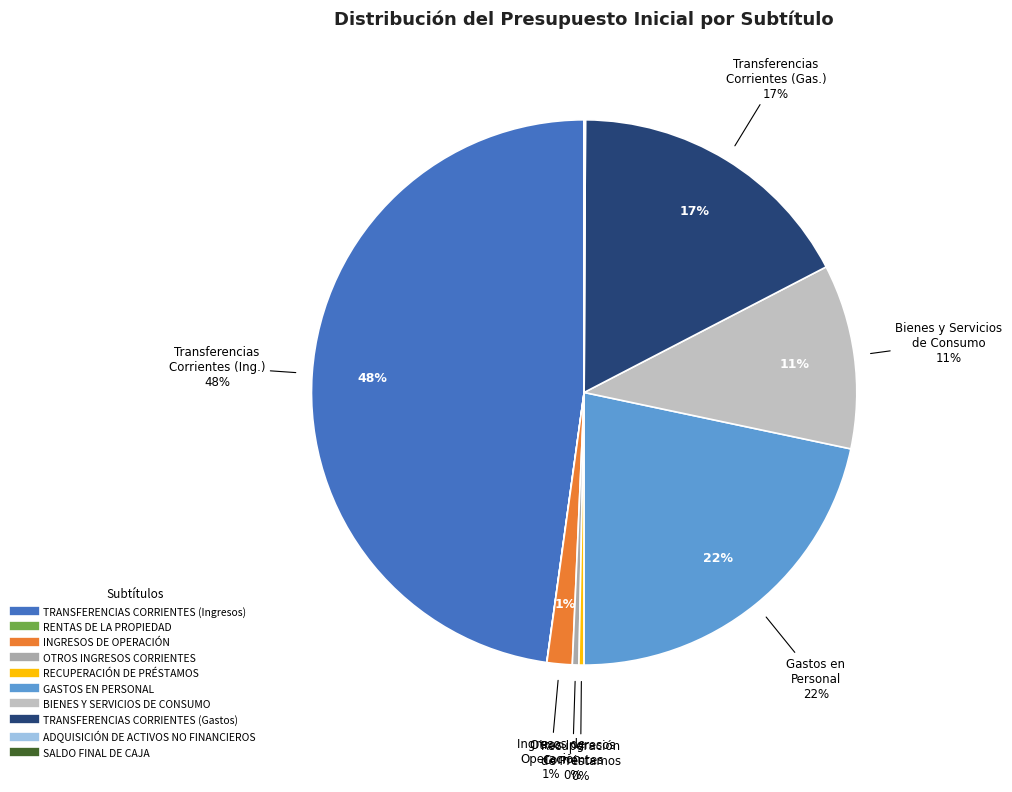

Combined, what portion of the pie is INGRESOS DE OPERACIÓN and RENTAS DE LA PROPIEDAD?

1.5%